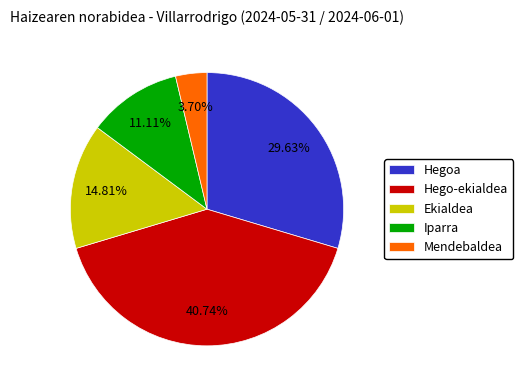

Is there a majority slice in this chart?

No